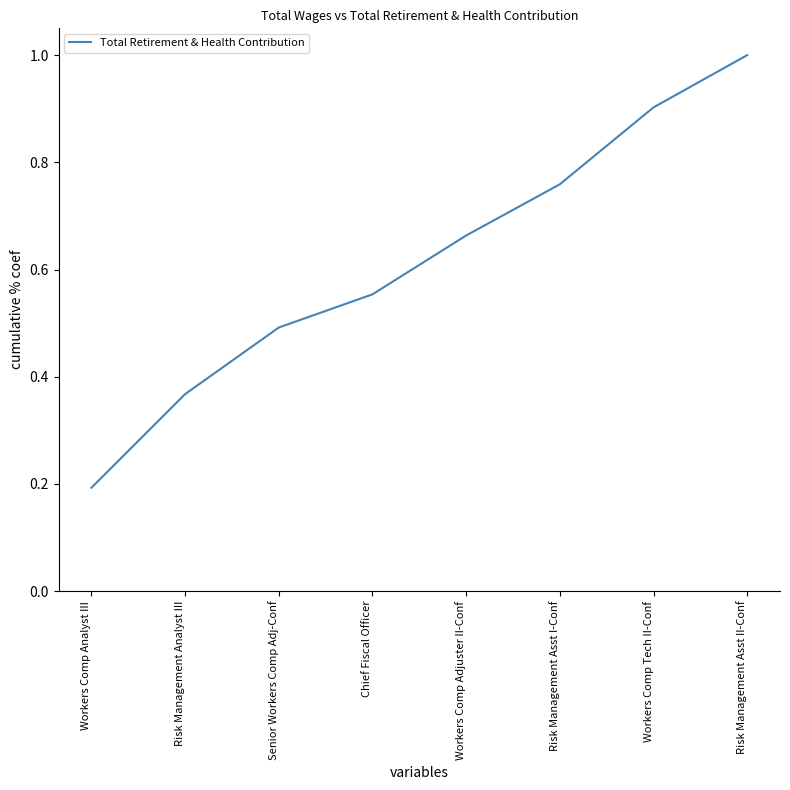

What is the sum of all values?

4.9